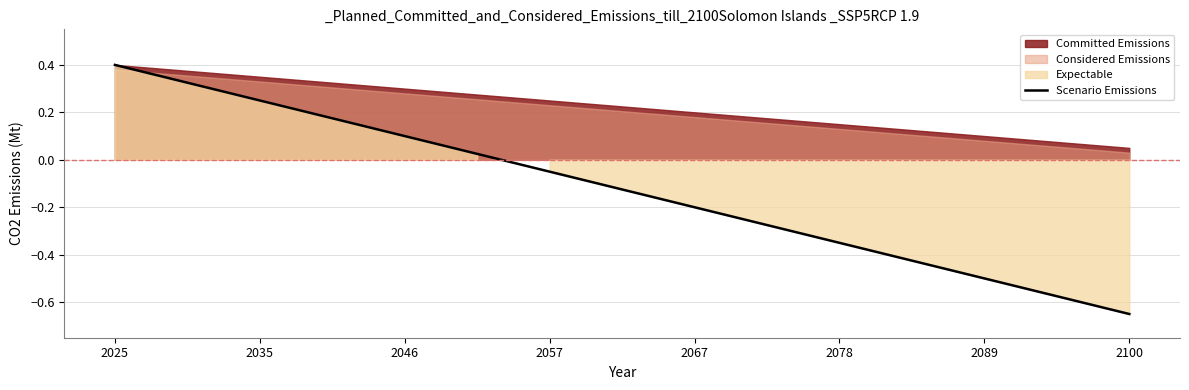

What position from the left is 2057?

7